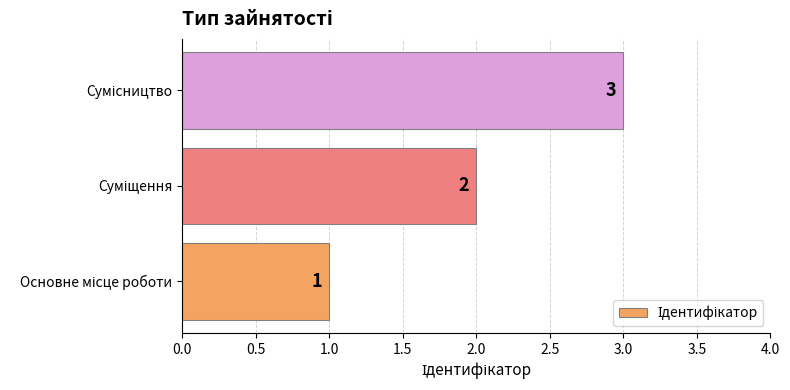

Count the values in the range 1 to 3.

3